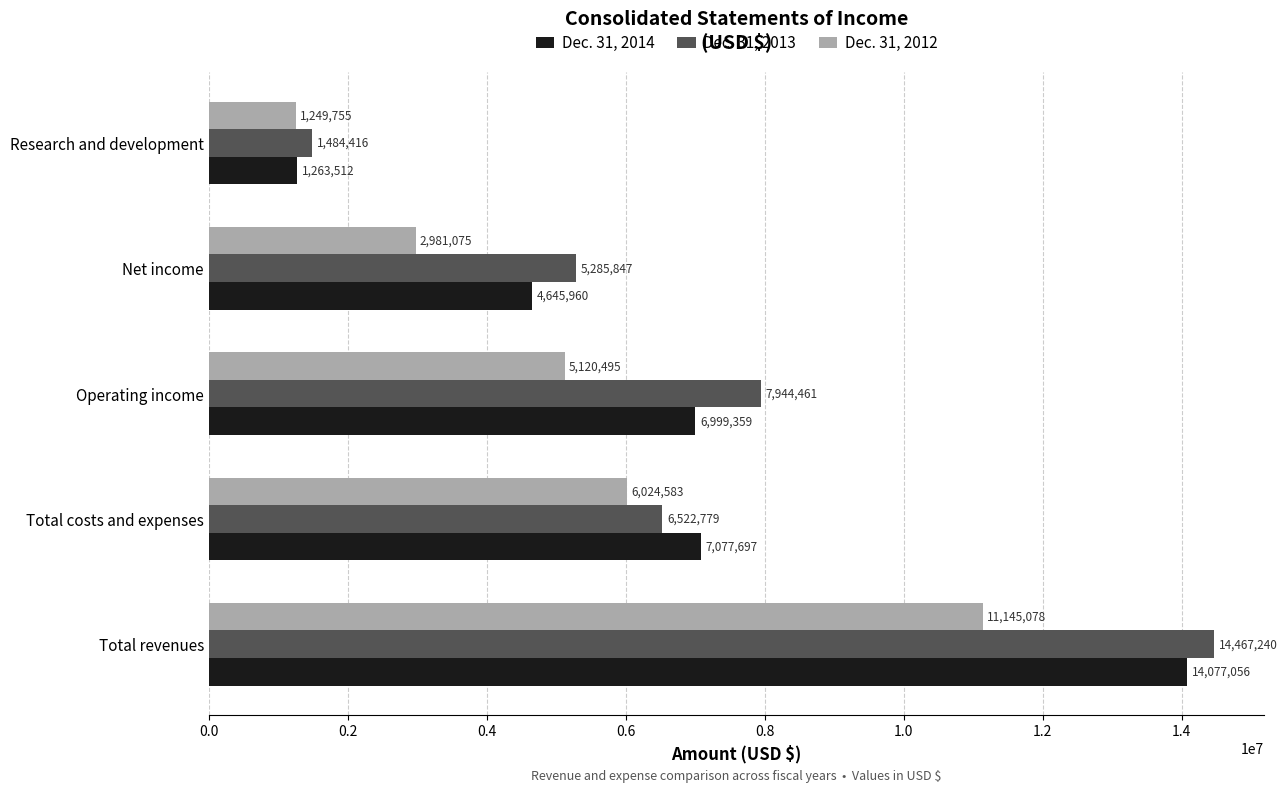

At which label is Dec. 31, 2012 closest to 6197416?

Total costs and expenses